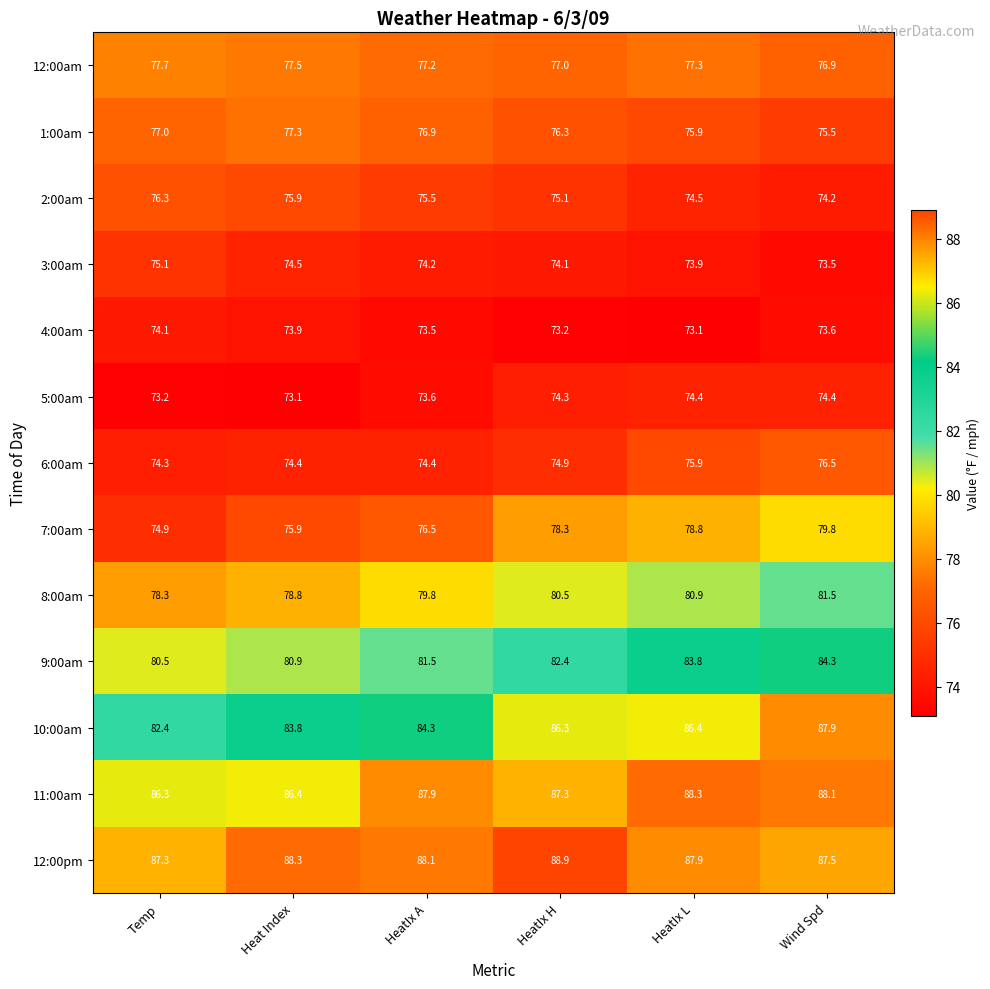

What is the sum of the 12:00am values at HeatIx L and Temp?

155.0